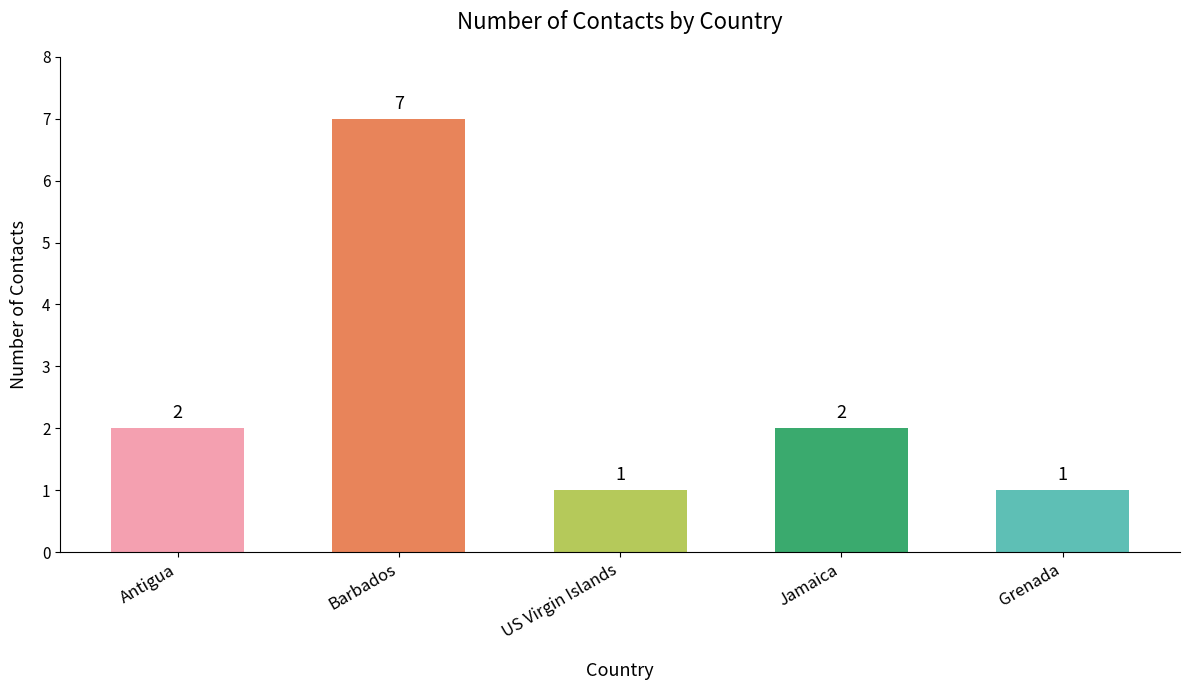

True or false: the data shows 7 at Barbados.

True